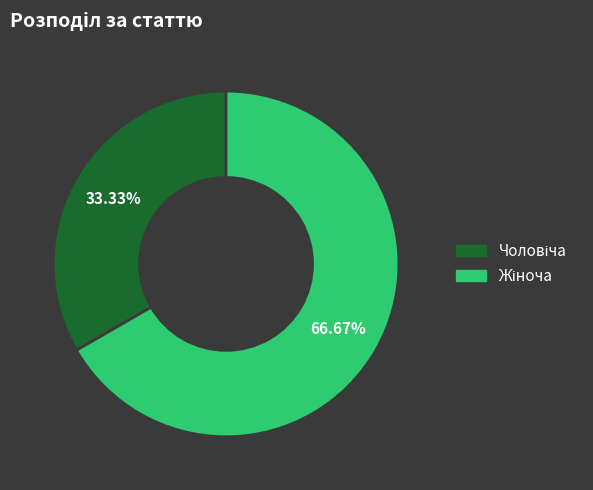

Is there a majority slice in this chart?

Yes